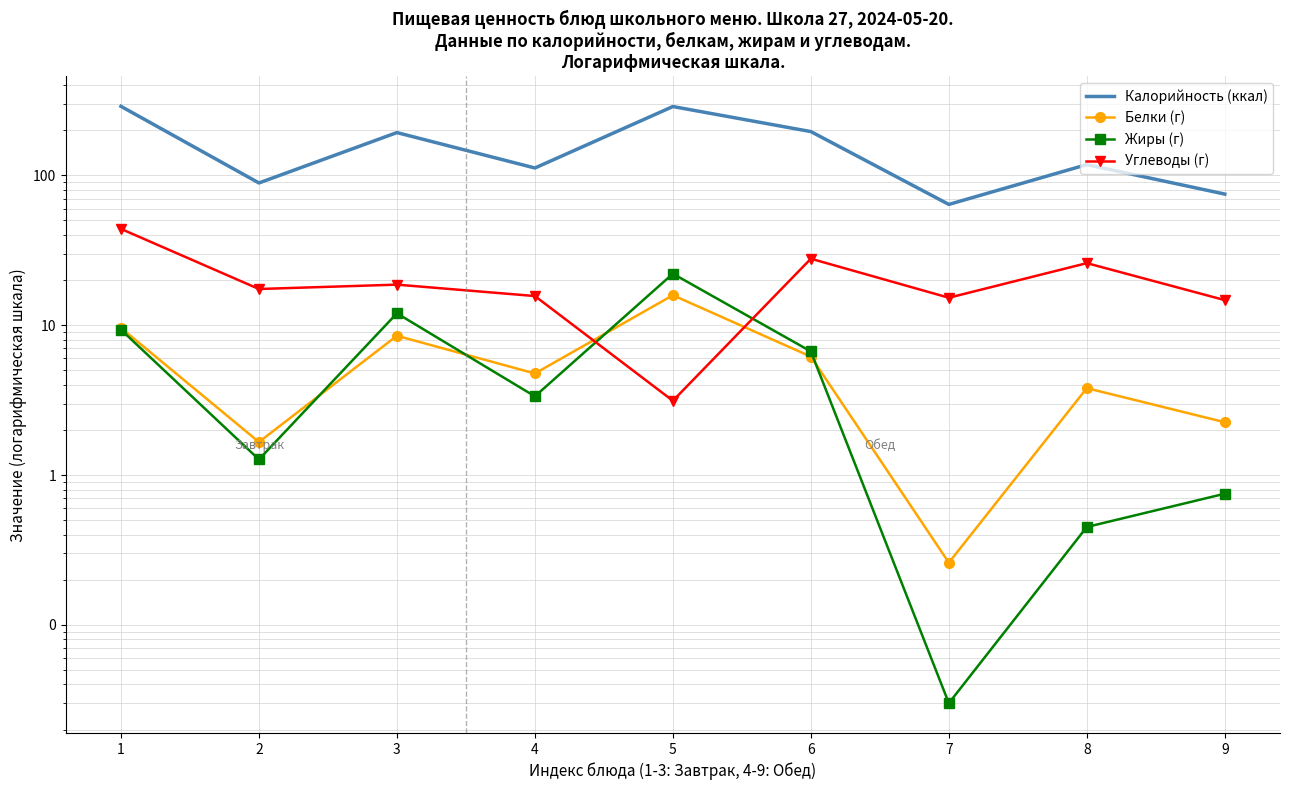

How many values in the Углеводы (г) series exceed 17?

5